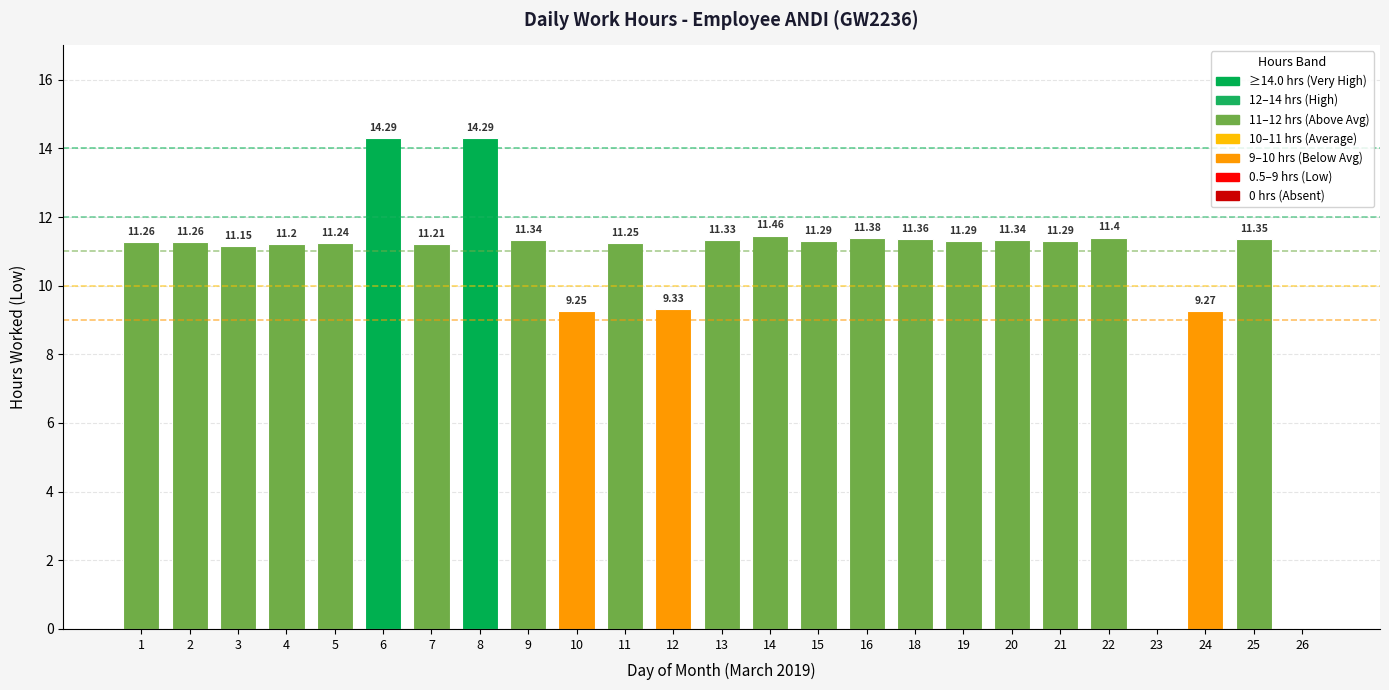

At which label does the data first exceed 11?

1